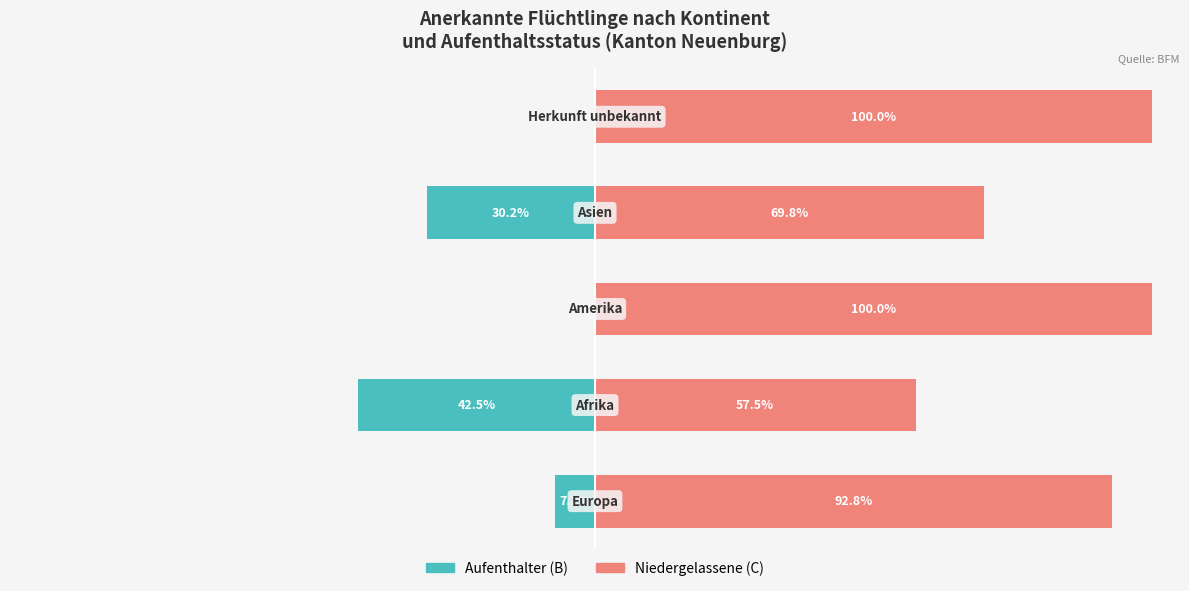

How many categories are shown in the chart?

5